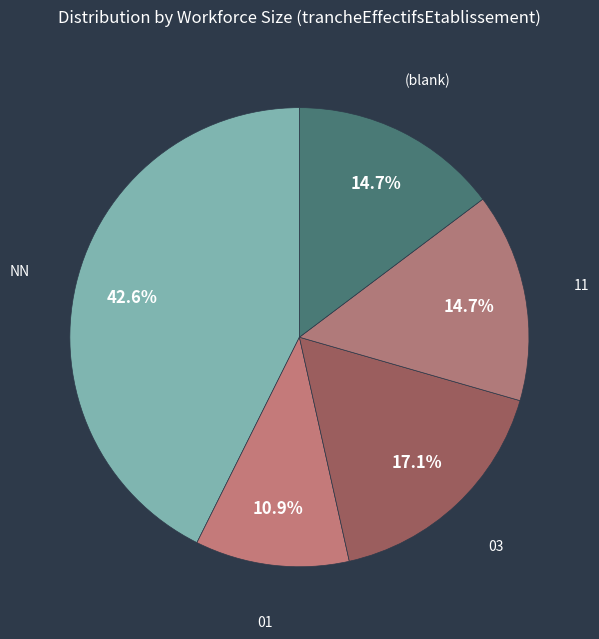

To the nearest percent, what is the average slice percentage?

20%